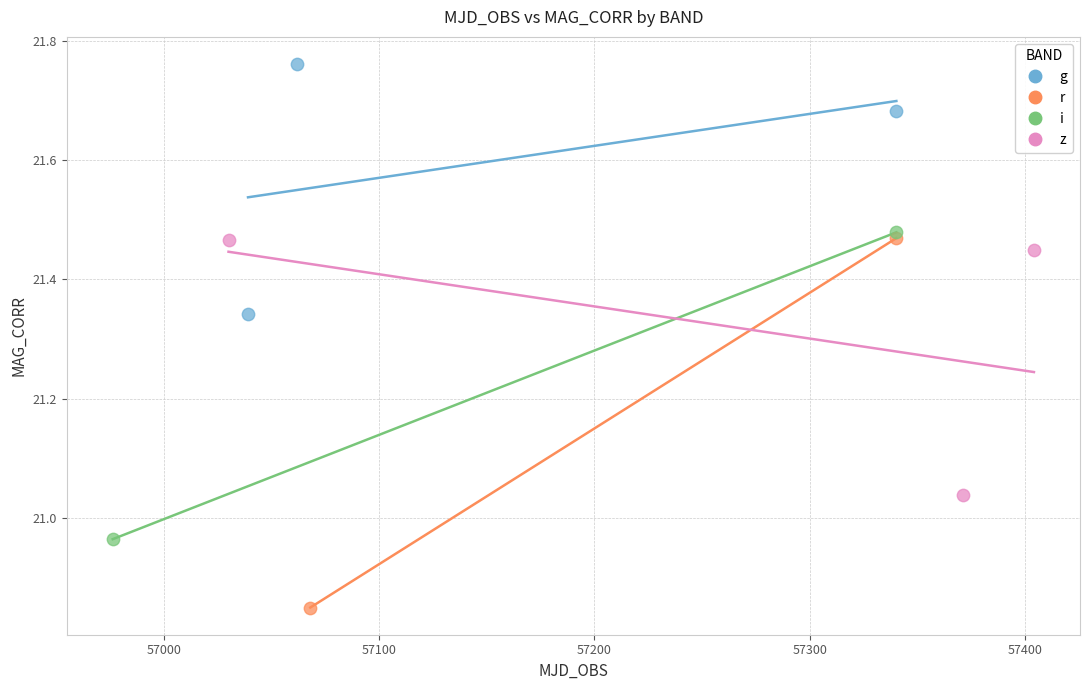

Which series reaches the minimum Y coordinate?

r